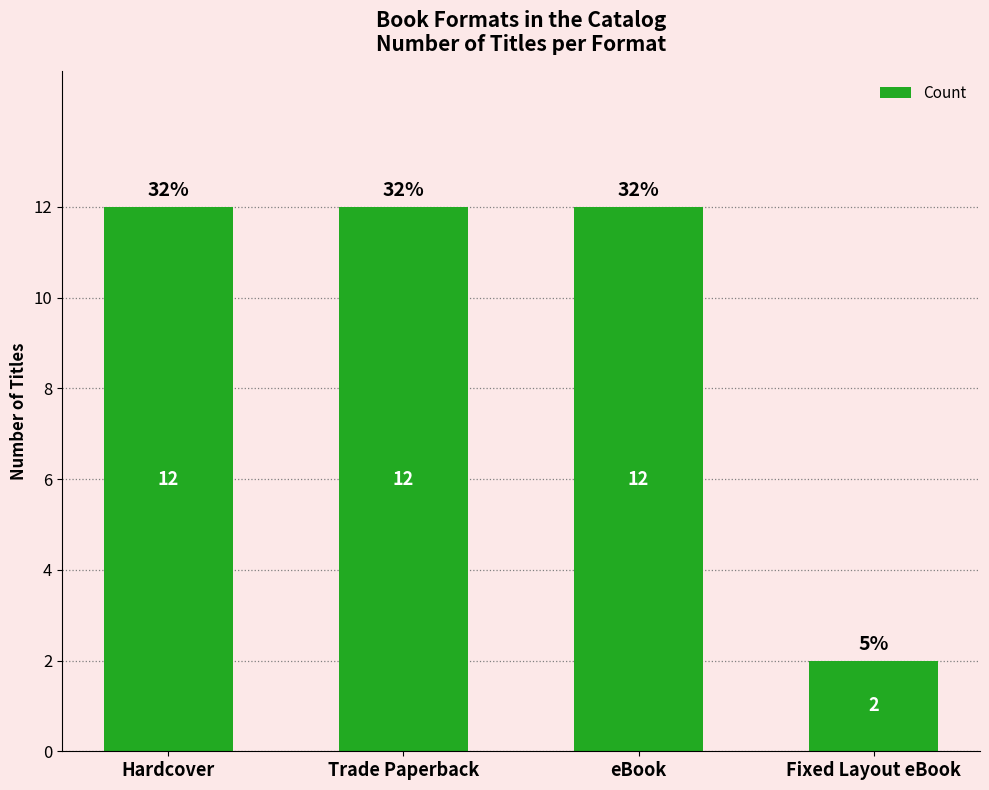

At which category does the chart reach its minimum across all series?

Fixed Layout eBook